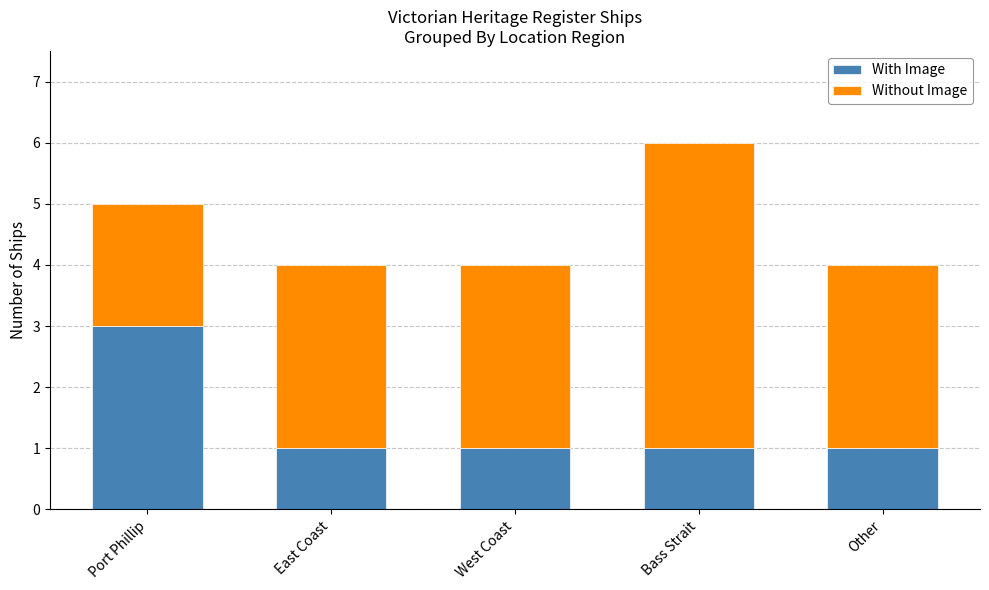

Count the number of data series in this chart.

2